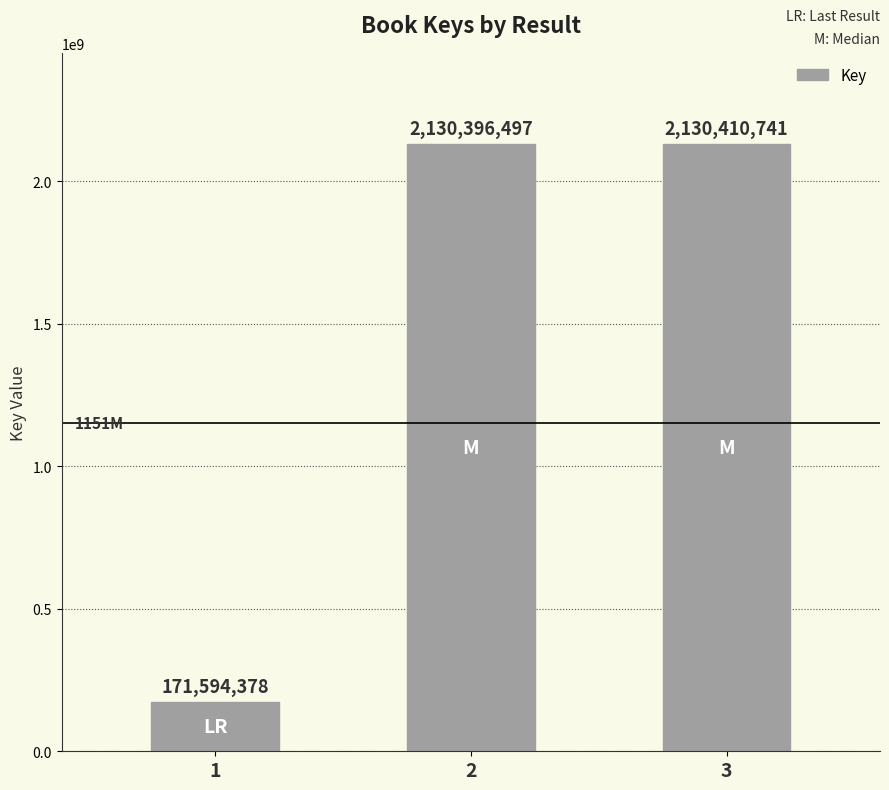

What is the change in value from 1 to 2?

+1958802119